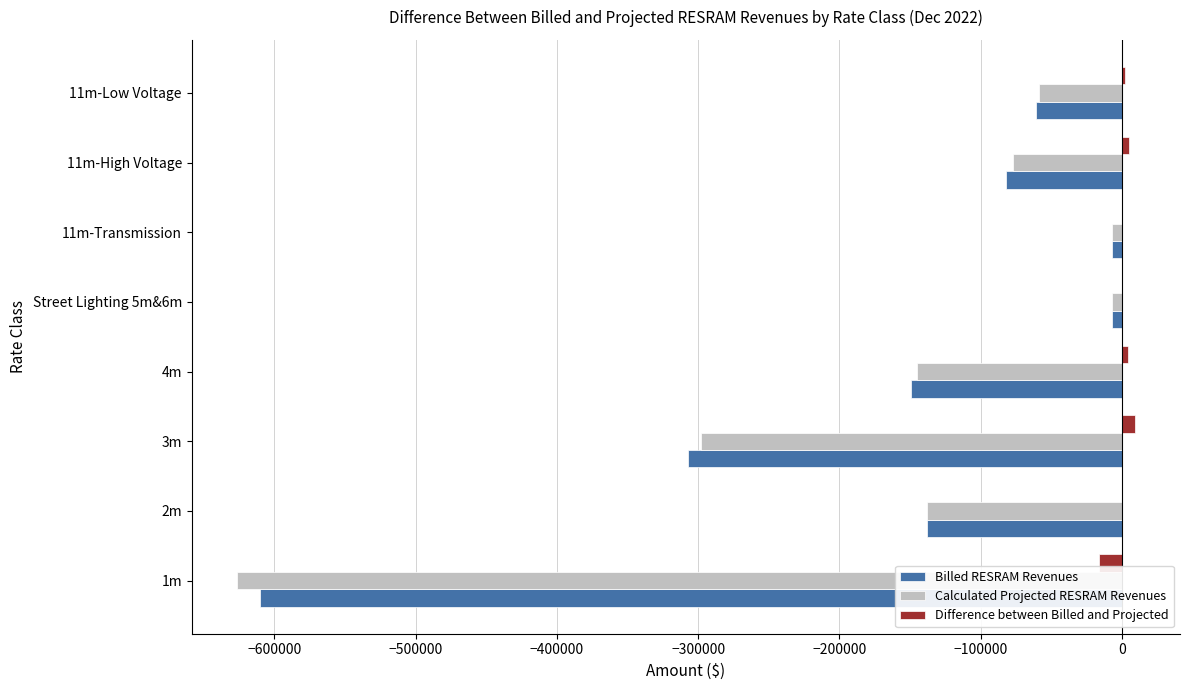

What is the sum of all Billed RESRAM Revenues values?

-1360821.9